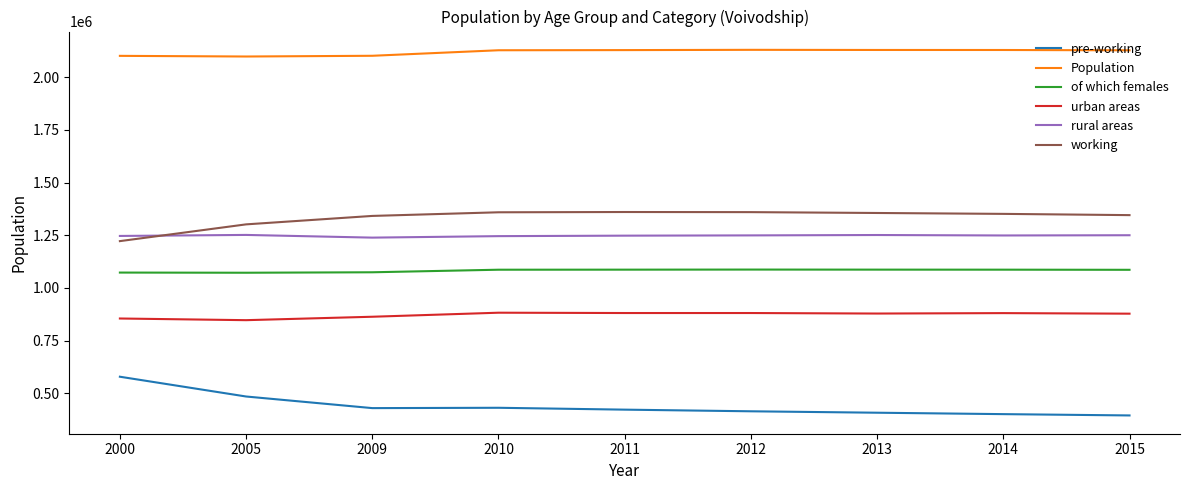

Which series has the largest total across all categories?

Population